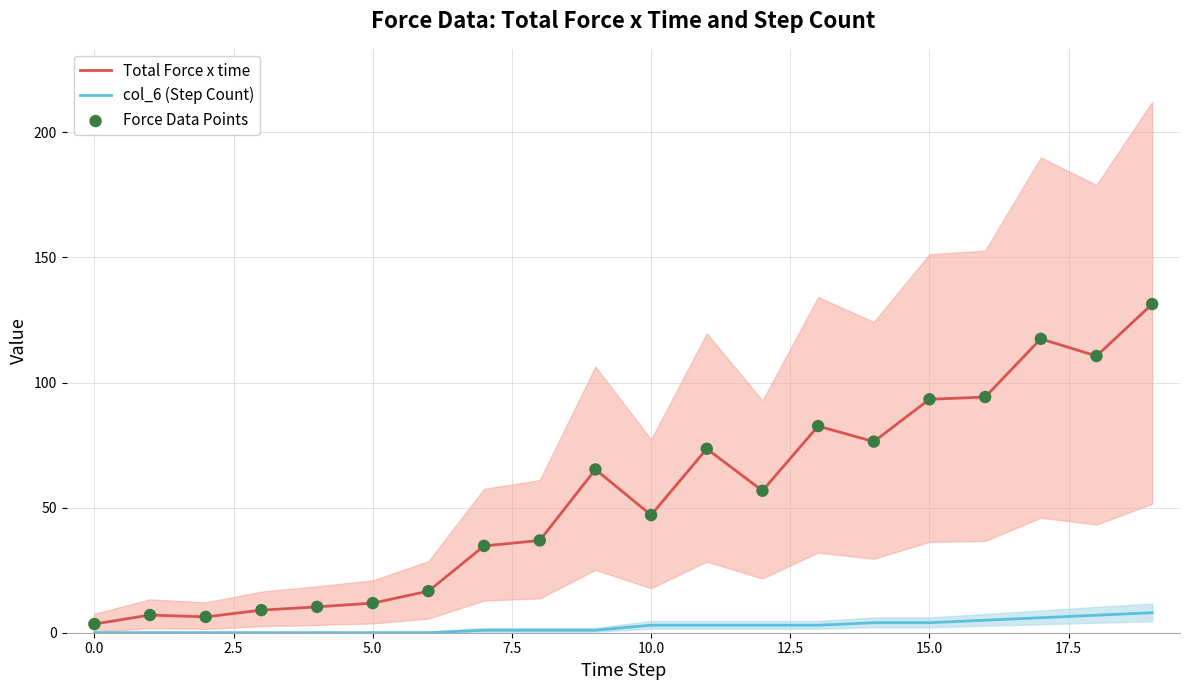

Which series contains the highest Y value?

Total Force x time